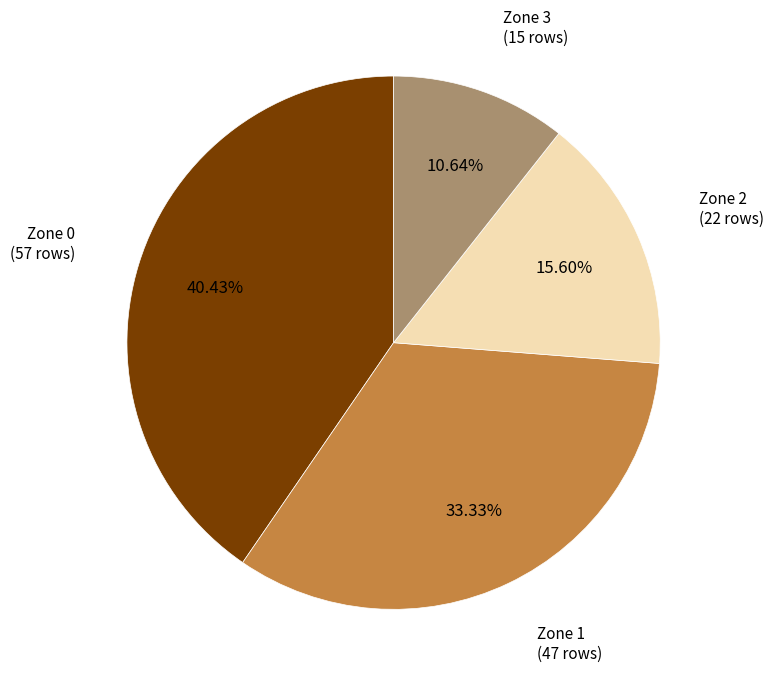

Does any single category account for the majority?

No